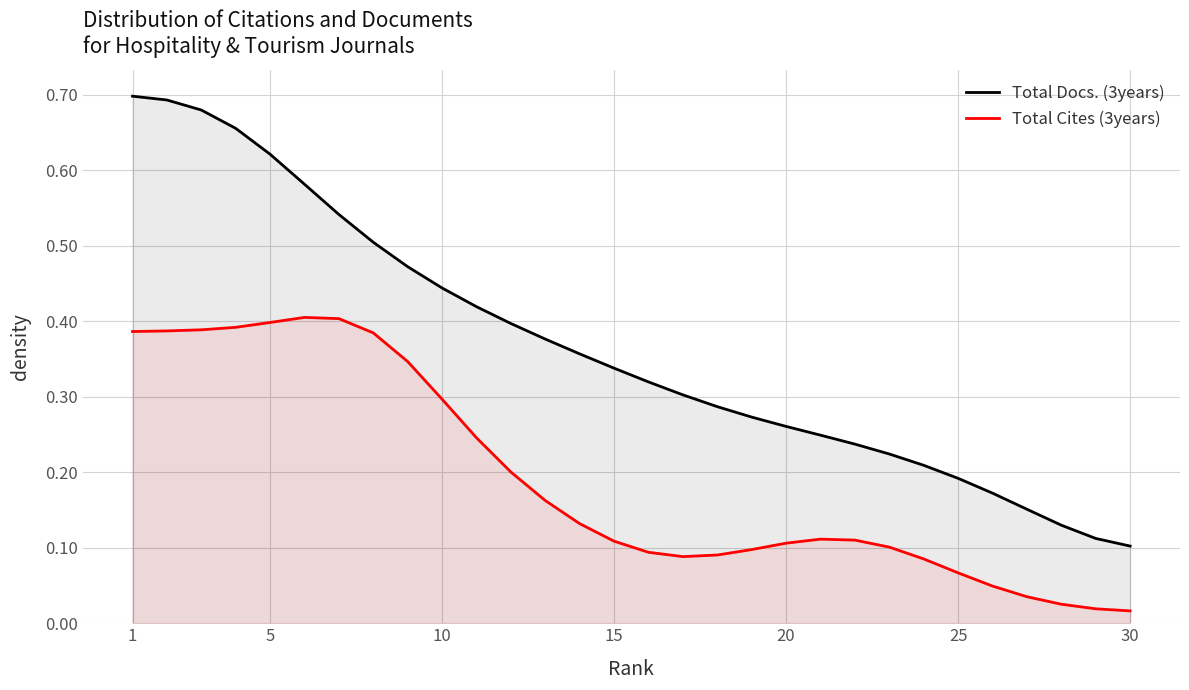

Count the number of data series in this chart.

2